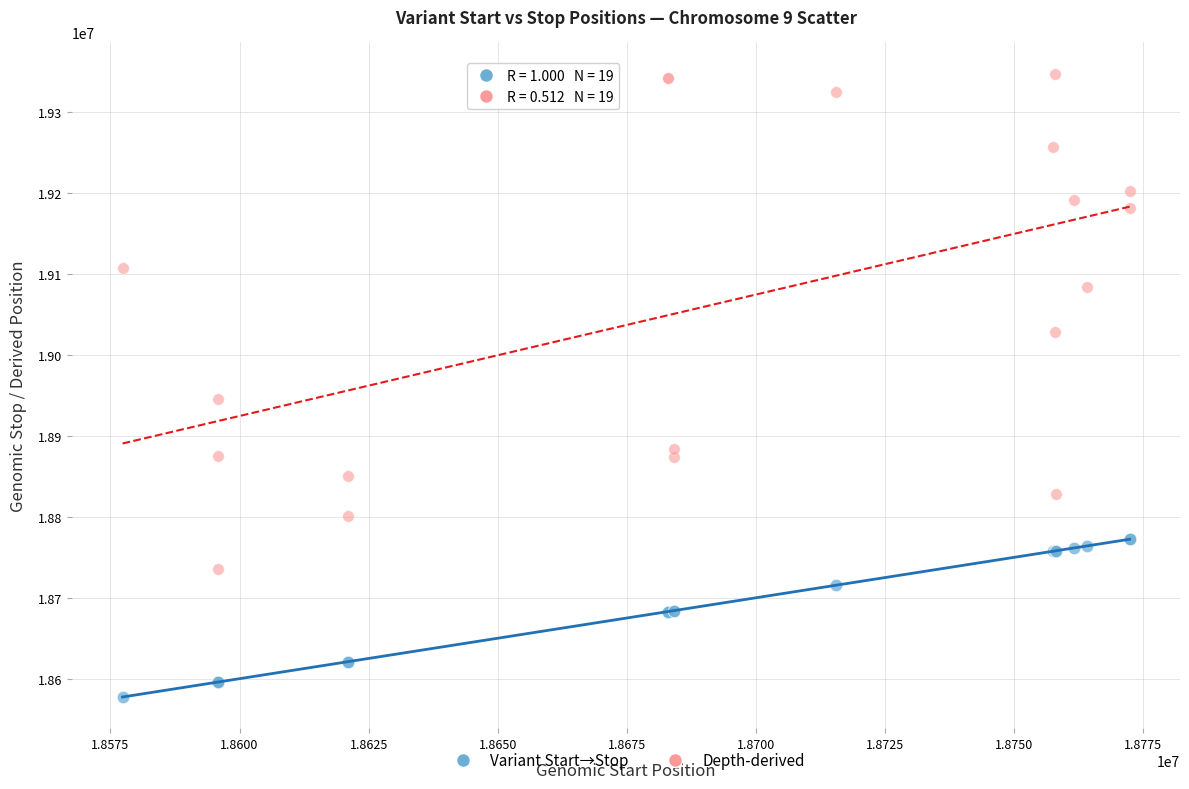

Across all series, what Y value is closest to 18962581?

18945742